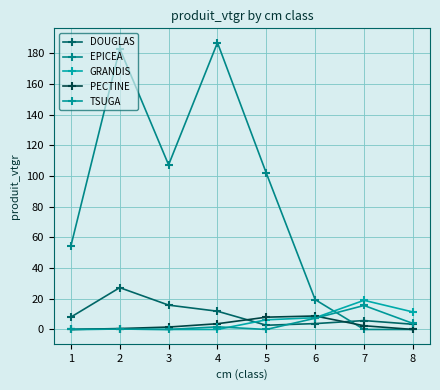

Which series has the widest spread of values?

EPICEA